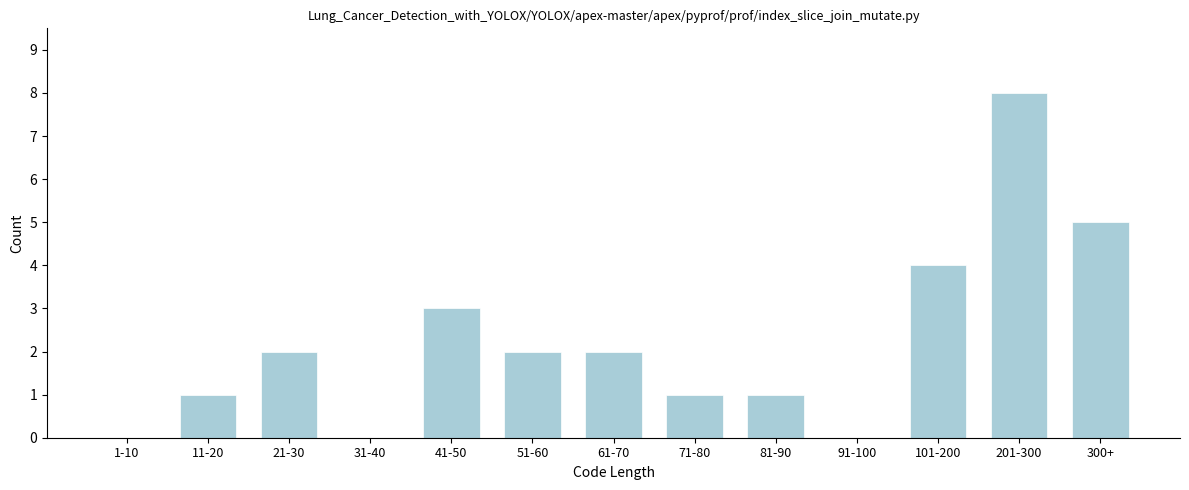

Reading left to right, list all the values displayed in this chart.

1-10=0	11-20=1	21-30=2	31-40=0	41-50=3	51-60=2	61-70=2	71-80=1	81-90=1	91-100=0	101-200=4	201-300=8	300+=5